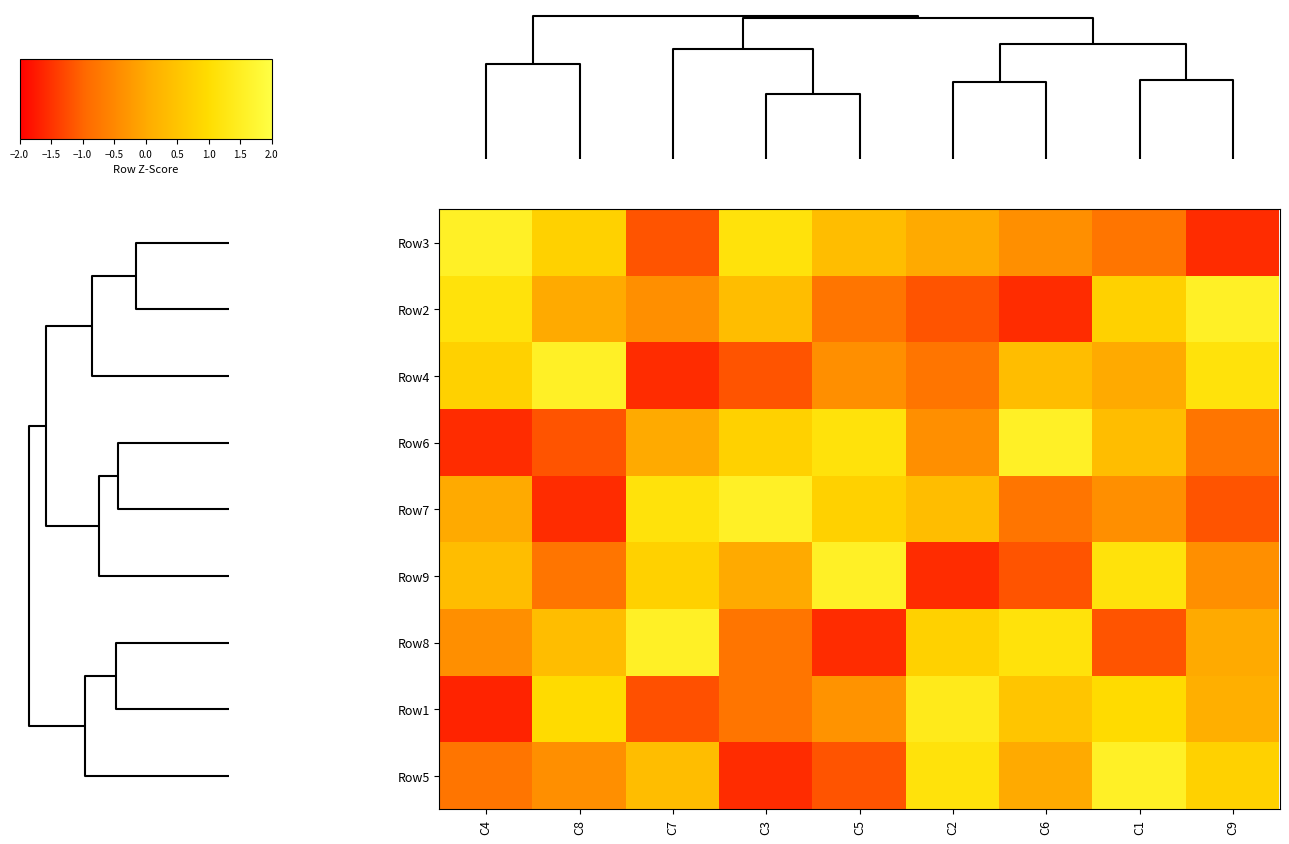

Reading left to right, list all the values displayed in this chart.

Row3: C4=1.5	C8=0.8	C7=-1.2	C3=1.2	C5=0.4	C2=0.0	C6=-0.4	C1=-0.8	C9=-1.5
Row2: C4=1.2	C8=0.0	C7=-0.4	C3=0.4	C5=-0.8	C2=-1.2	C6=-1.5	C1=0.8	C9=1.5
Row4: C4=0.8	C8=1.5	C7=-1.5	C3=-1.2	C5=-0.4	C2=-0.8	C6=0.4	C1=0.0	C9=1.2
Row6: C4=-1.5	C8=-1.2	C7=0.0	C3=0.8	C5=1.2	C2=-0.4	C6=1.5	C1=0.4	C9=-0.8
Row7: C4=0.0	C8=-1.5	C7=1.2	C3=1.5	C5=0.8	C2=0.4	C6=-0.8	C1=-0.4	C9=-1.2
Row9: C4=0.4	C8=-0.8	C7=0.8	C3=0.0	C5=1.5	C2=-1.5	C6=-1.2	C1=1.2	C9=-0.4
Row8: C4=-0.4	C8=0.4	C7=1.5	C3=-0.8	C5=-1.5	C2=0.8	C6=1.2	C1=-1.2	C9=0.0
Row1: C4=-1.6	C8=1.0	C7=-1.2	C3=-0.8	C5=-0.3	C2=1.4	C6=0.5	C1=1.0	C9=0.1
Row5: C4=-0.8	C8=-0.4	C7=0.4	C3=-1.5	C5=-1.2	C2=1.2	C6=0.0	C1=1.5	C9=0.8